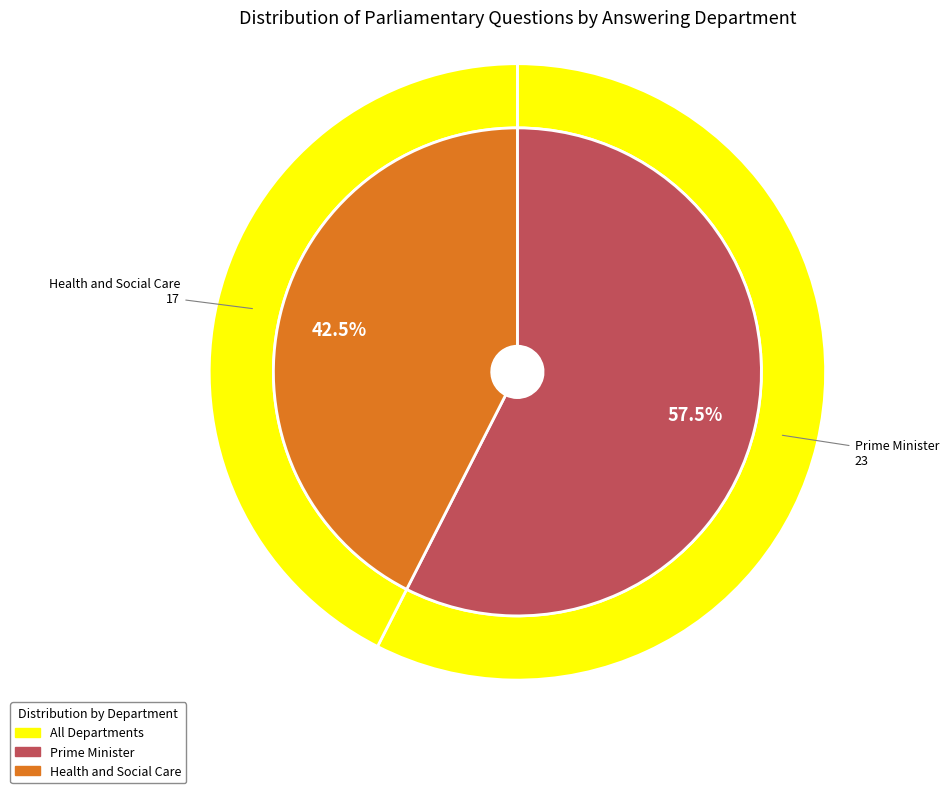

Is it true that Health and Social Care is 57% of the pie?

False